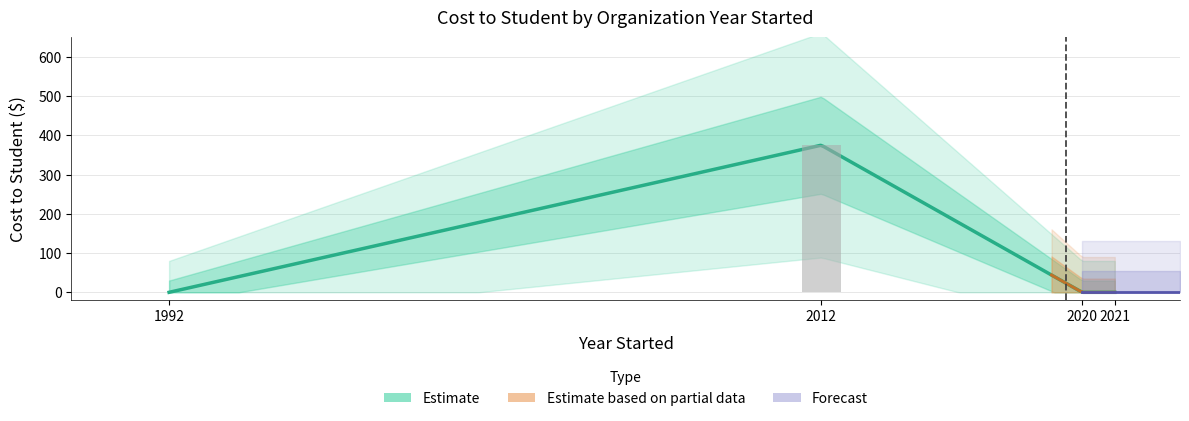

Reading left to right, what are all the values shown in this chart?

0	375	0	0